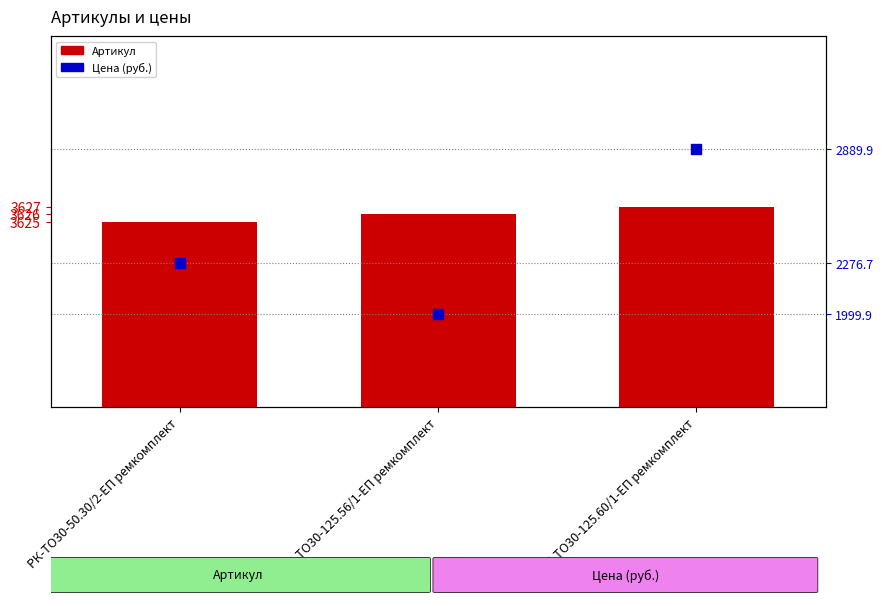

At how many categories does at least one series exceed 2679?

3